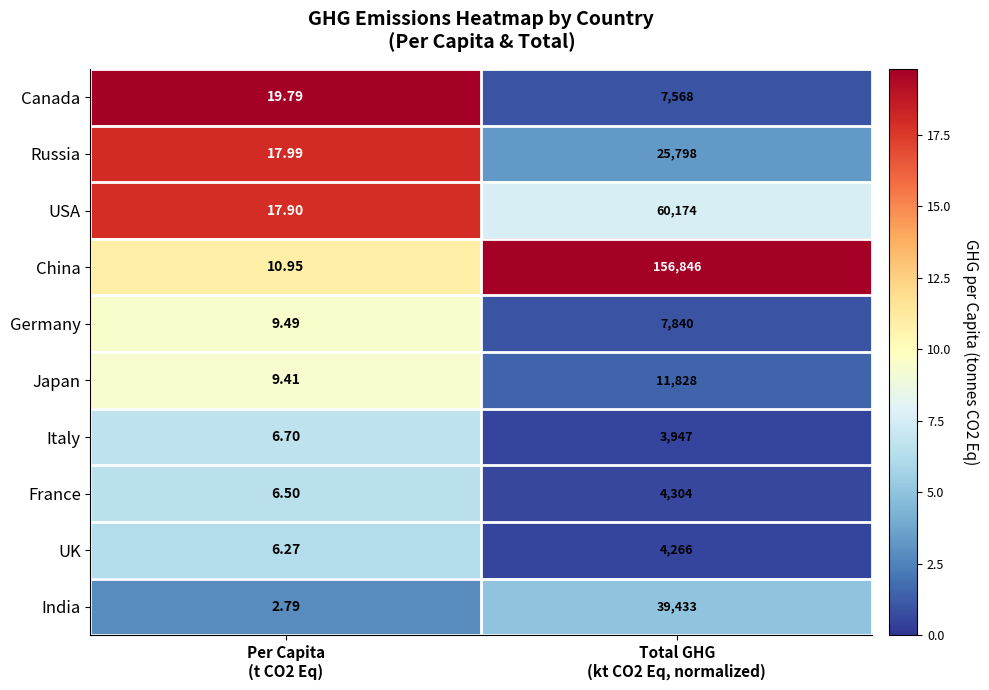

What is the total value across all series at Per Capita
(t CO2 Eq)?

107.8